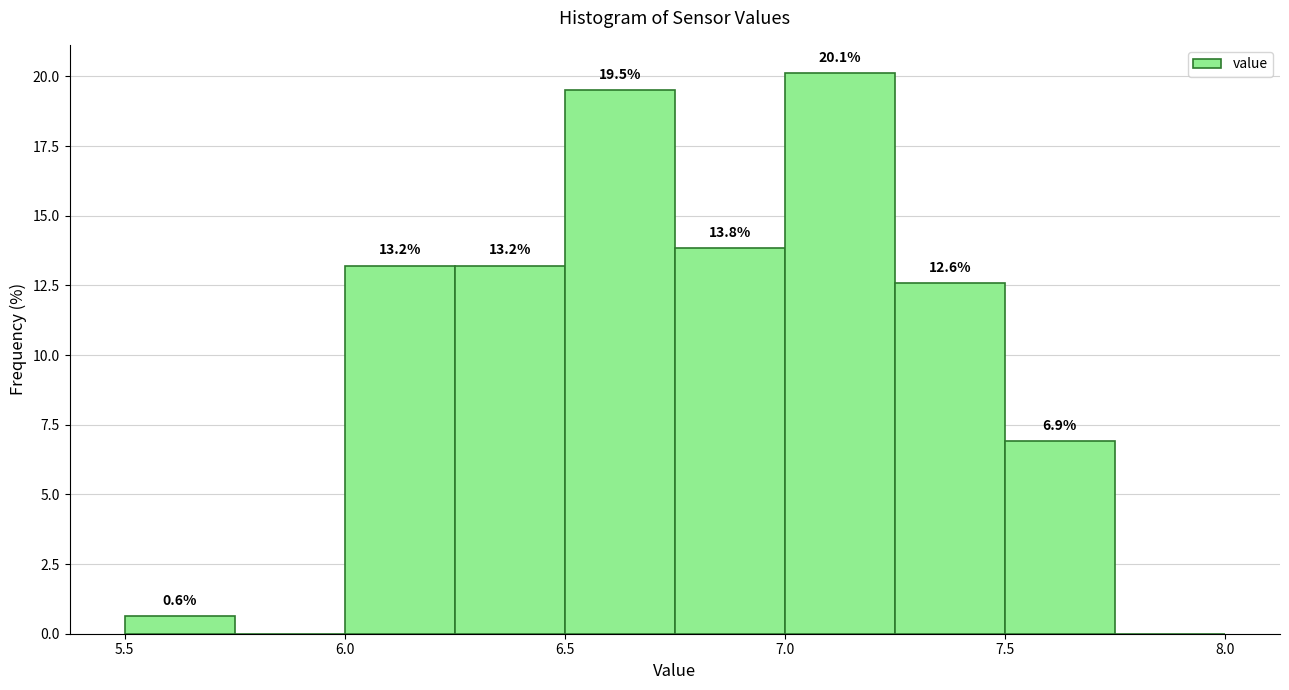

Over which range of the x-axis is the bar tallest?

7.00 to 7.25